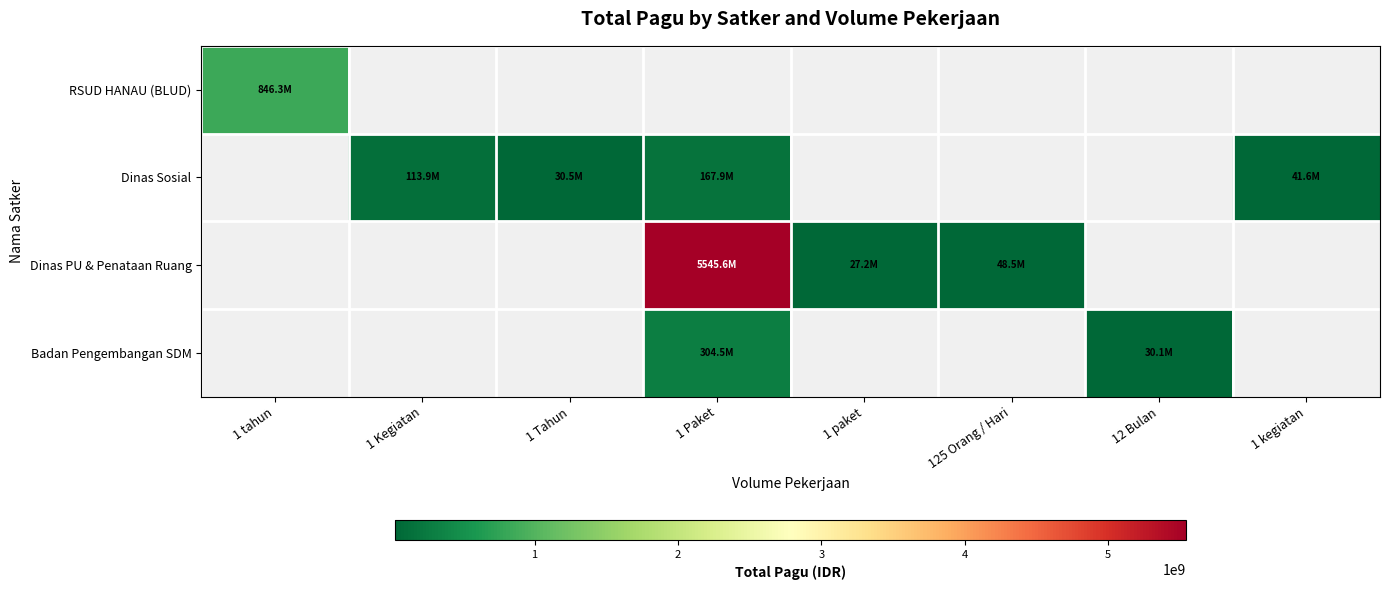

Is the value of Dinas PU & Penataan Ruang at 1 paket greater than the value of RSUD HANAU (BLUD) at 1 paket?

No